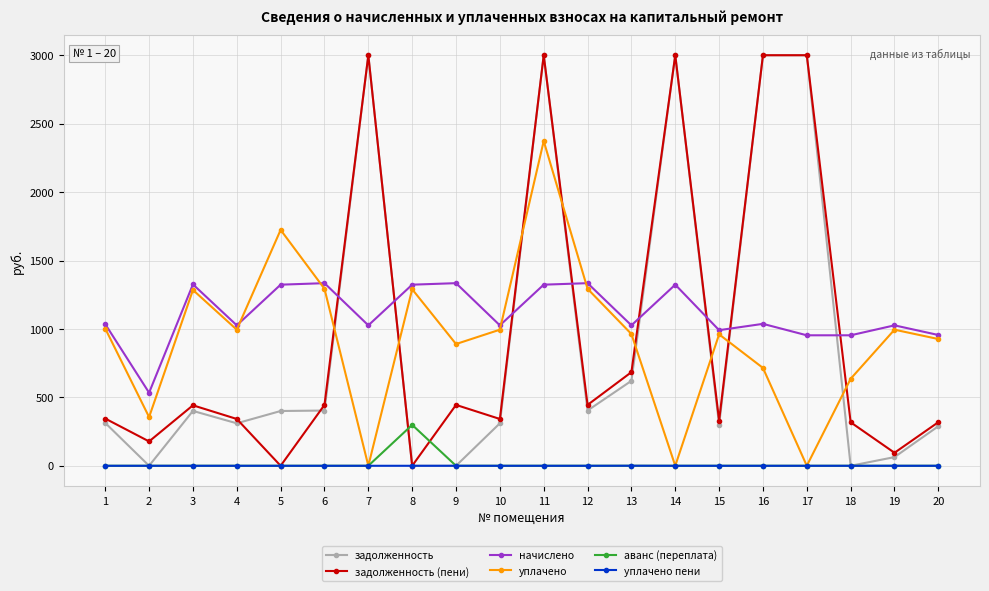

What is the value of the начислено point at the 16th from the left?

1037.1